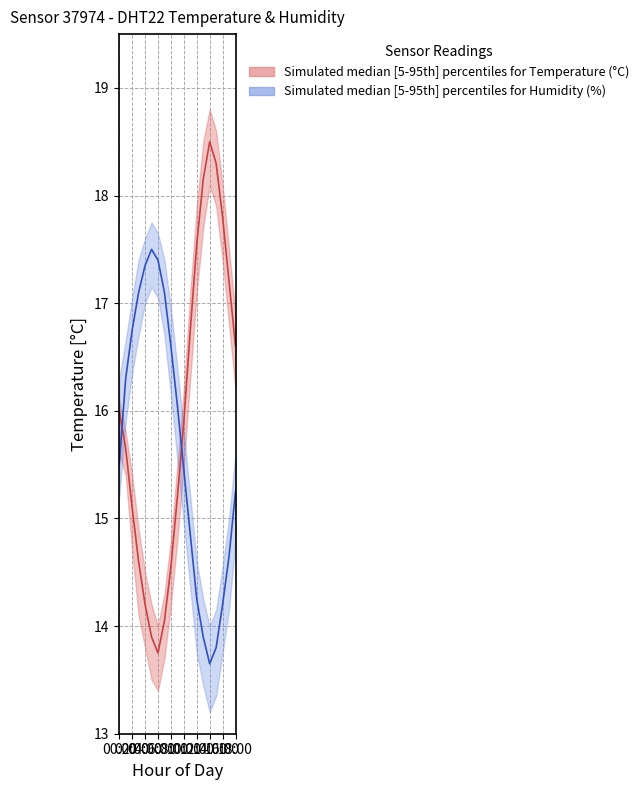

How many interior local valleys does the temperature_upper series have?

1